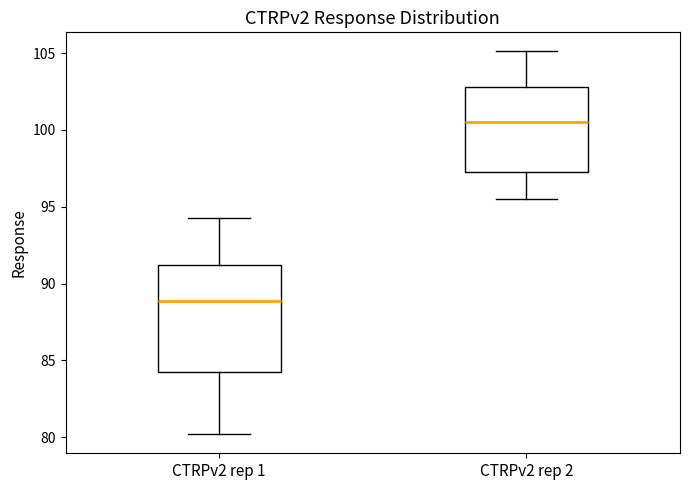

Reading left to right, transcribe this box plot: for each box, give where its median line is, the range the box spans, and where its two whiskers end, as read against the y-axis. The values are not printed on the chart, so give them approximately, as read against the axis.

CTRPv2 rep 1: median 89.0, box 84.0 to 91.0, whiskers 80.0 to 94.5
CTRPv2 rep 2: median 100.5, box 97.5 to 103.0, whiskers 95.5 to 105.0